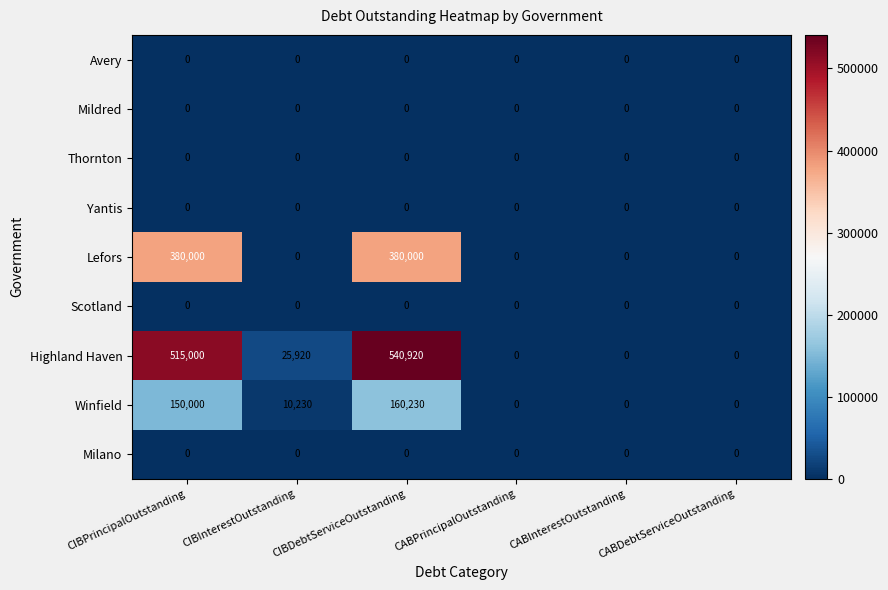

How many distinct data groups are displayed?

9